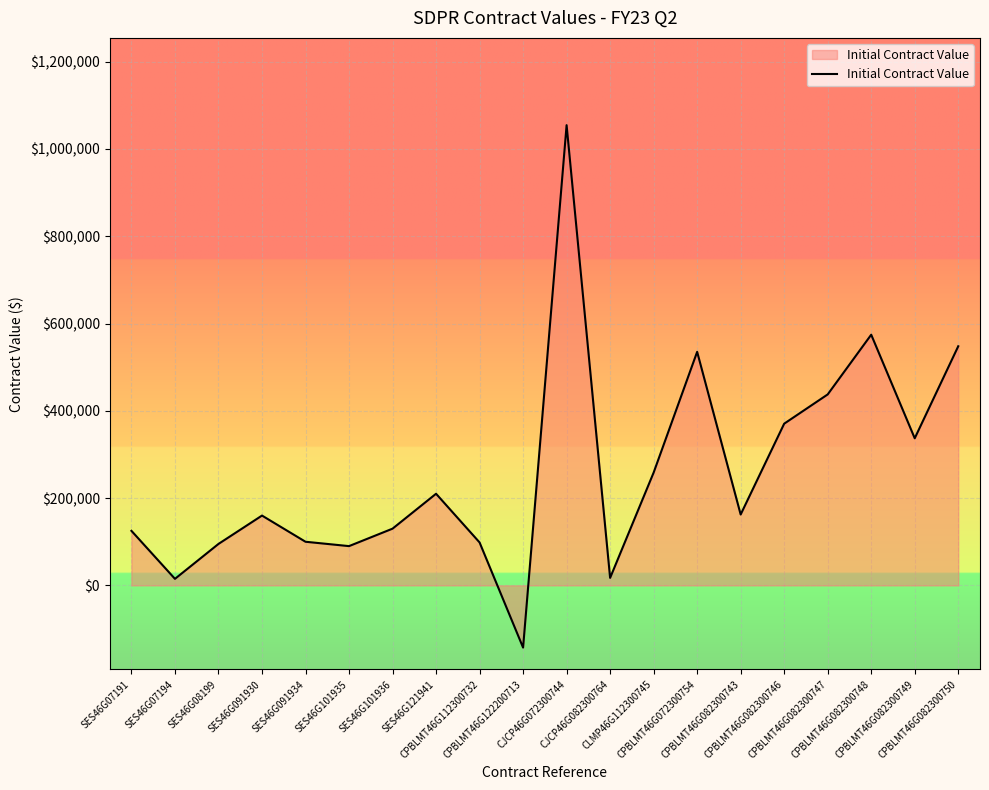

What is the maximum value shown in the chart?

1054625.2